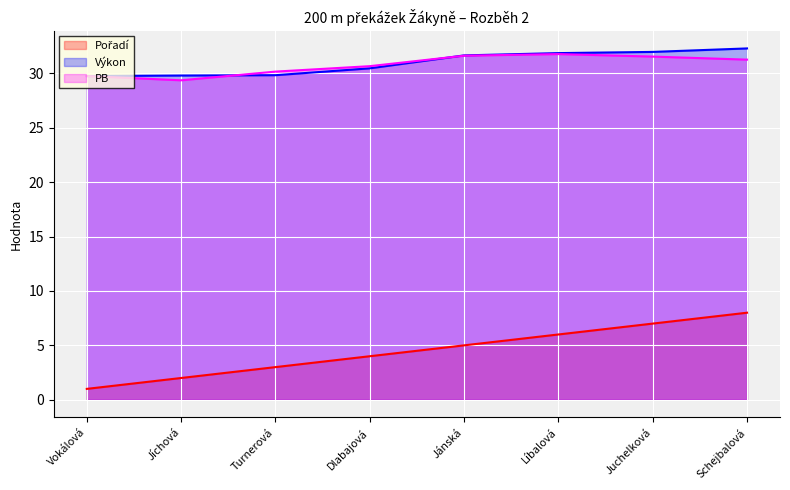

Where is the first local minimum for PB?

Jíchová